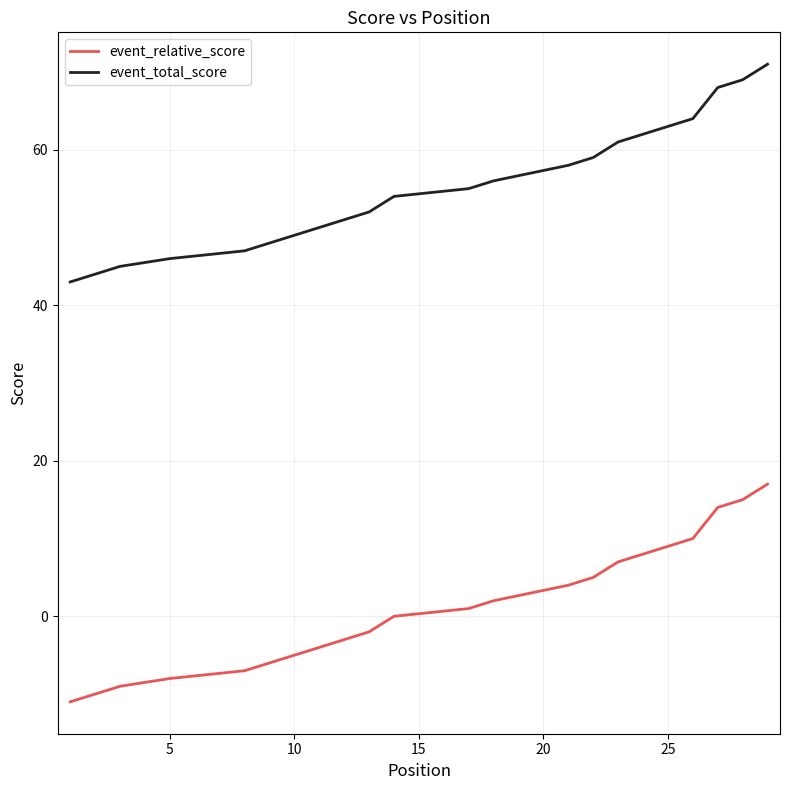

What is the minimum value shown in the chart?

-11